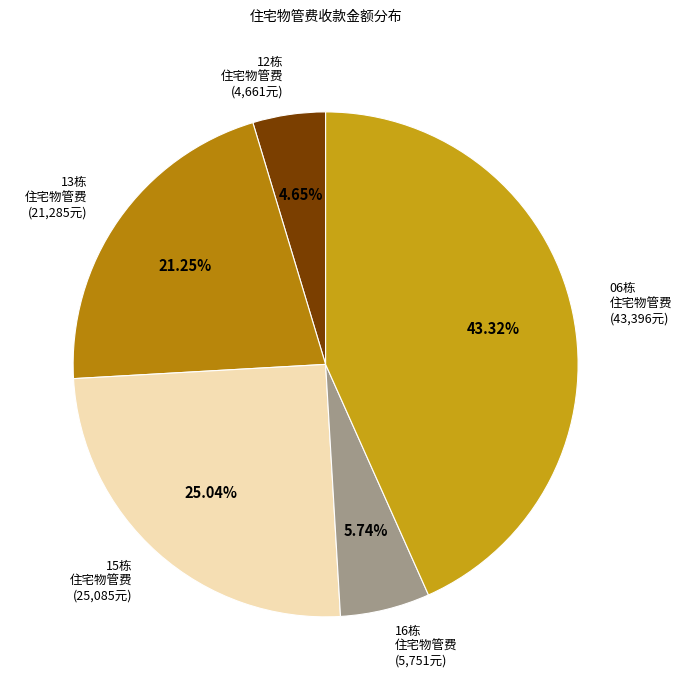

Approximately how many times larger is the value at 16栋 住宅物管费 (5,751元) compared to 13栋 住宅物管费 (21,285元)?

0.3